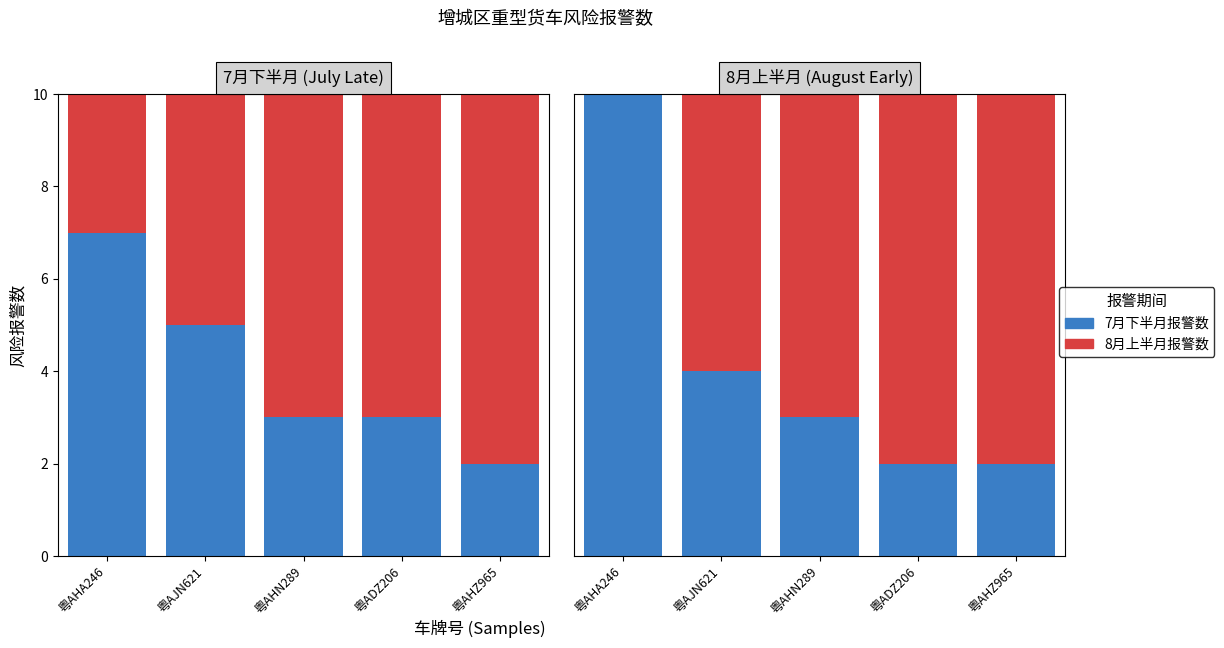

Between 粤AHN289 and 粤AJN621, which is larger?

粤AJN621